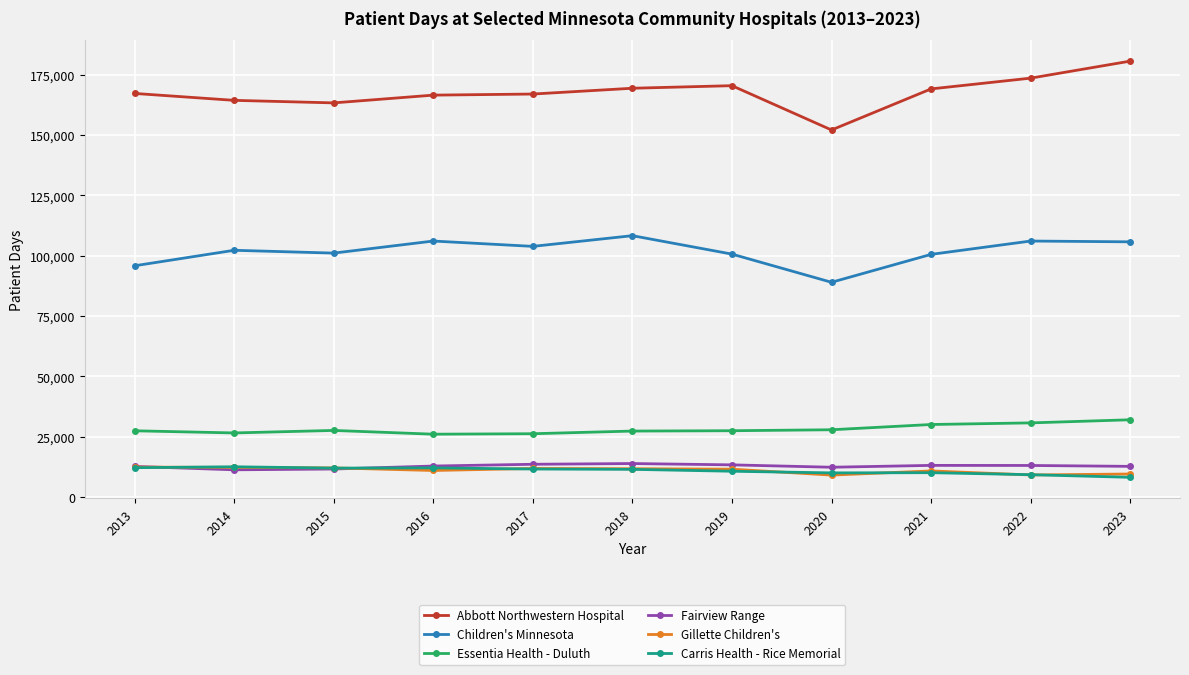

The Fairview Range series shows 6839 at 2016. True or false?

False